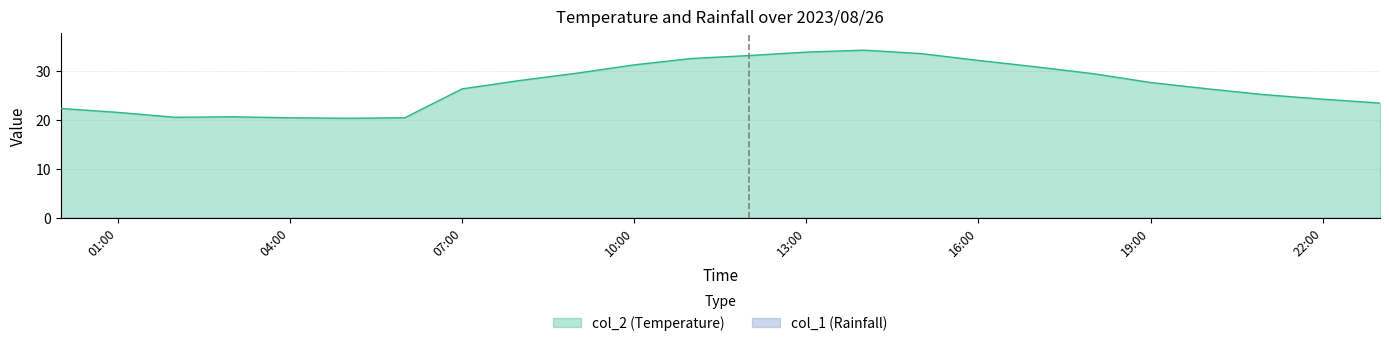

What is the difference between the maximum and minimum values?

13.9